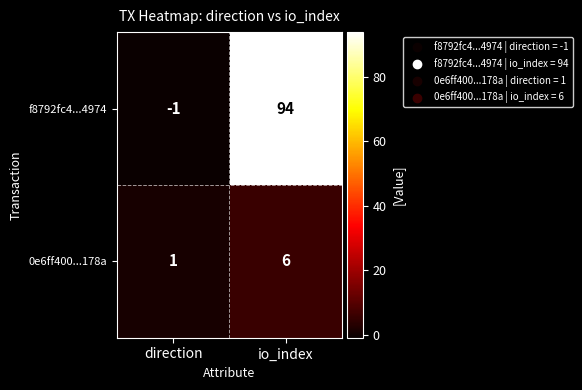

Count the number of data series in this chart.

2